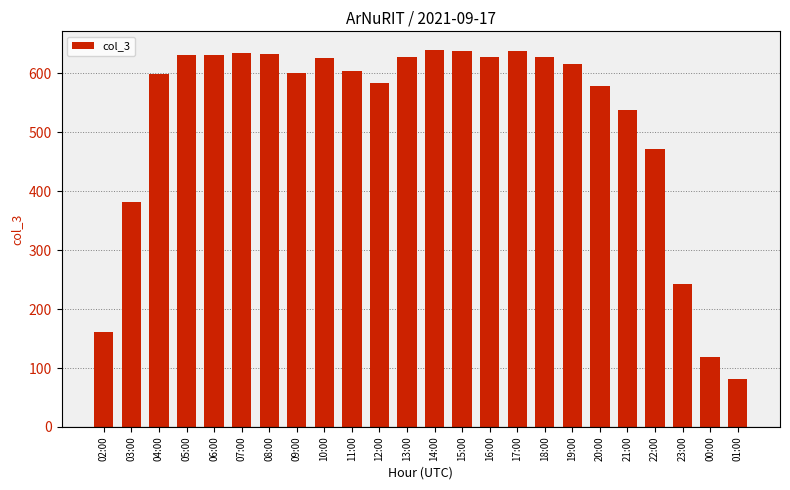

What is the sum of all values?

12524